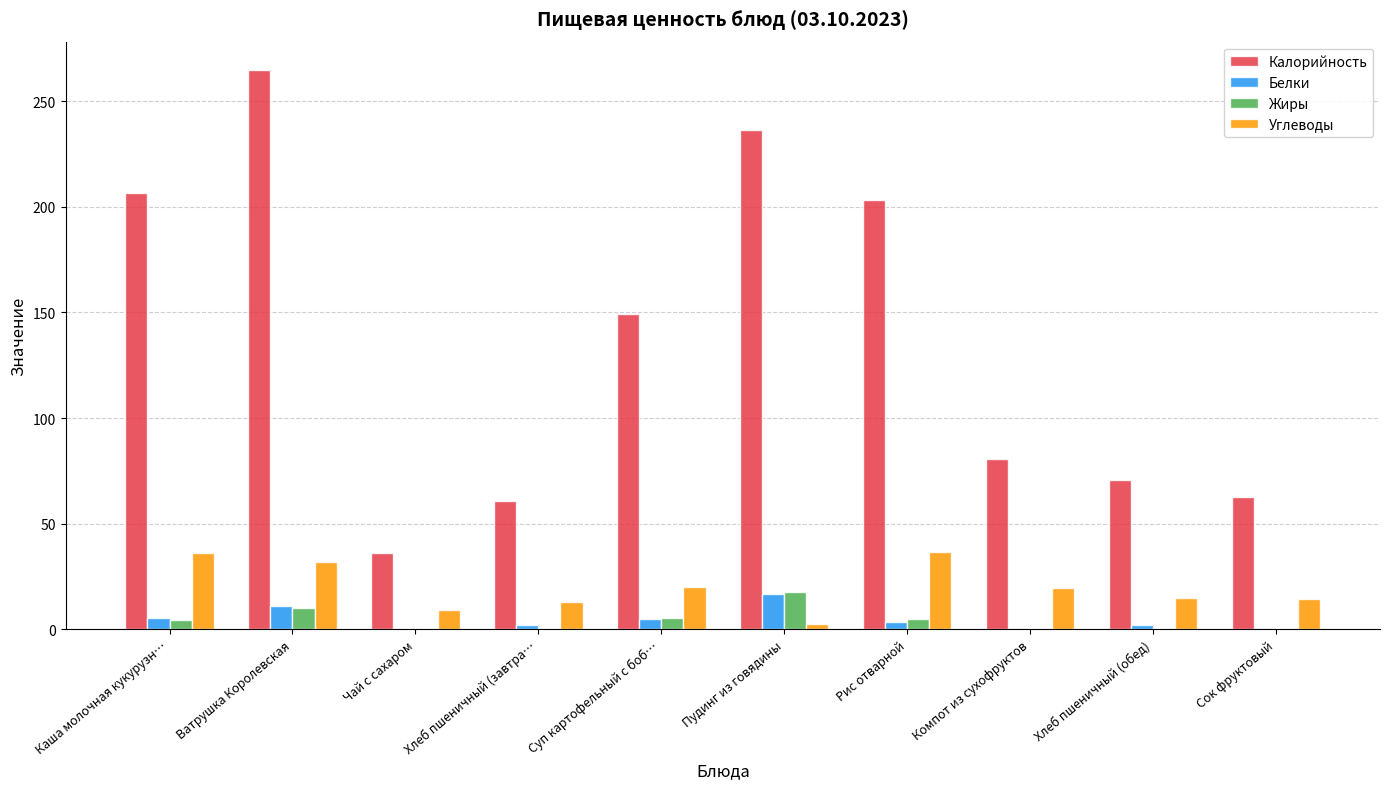

At which category is the sum across all series the highest?

Ватрушка Королевская